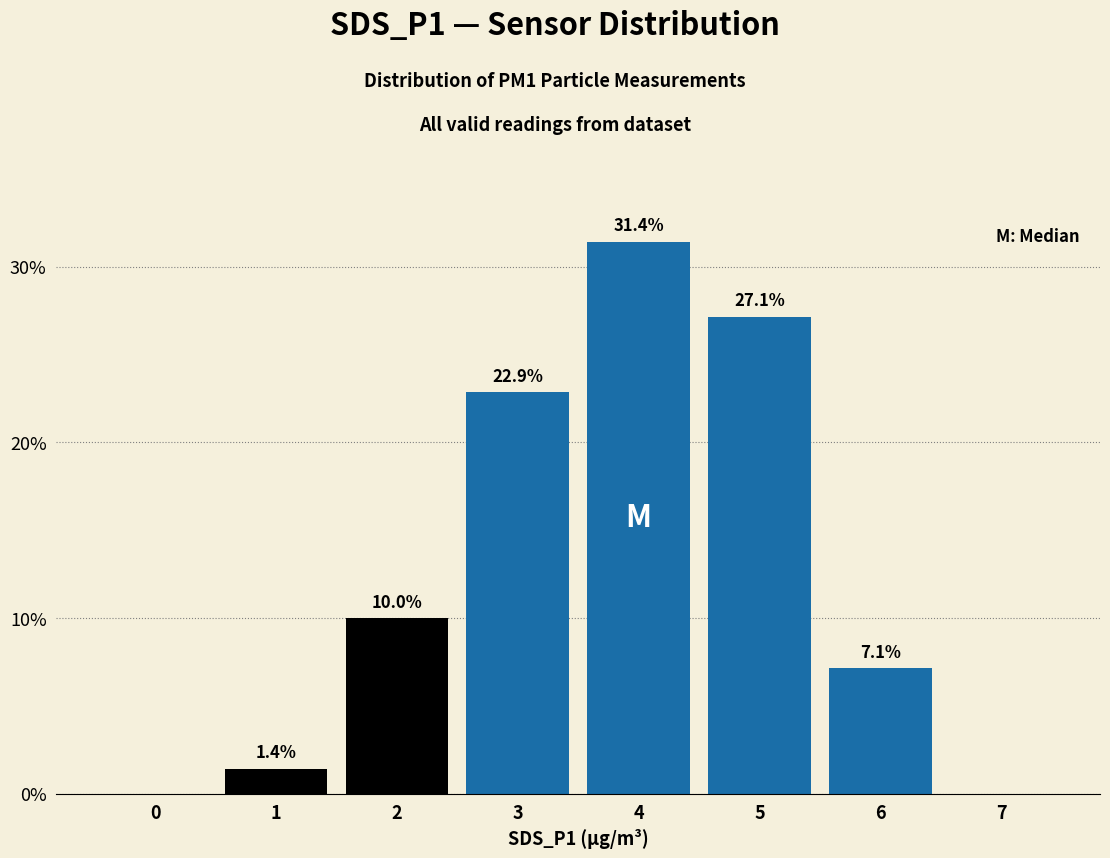

Reading left to right, extract all data points from this chart.

0=0.0	1=1.4	2=10.0	3=22.9	4=31.4	5=27.1	6=7.1	7=0.0